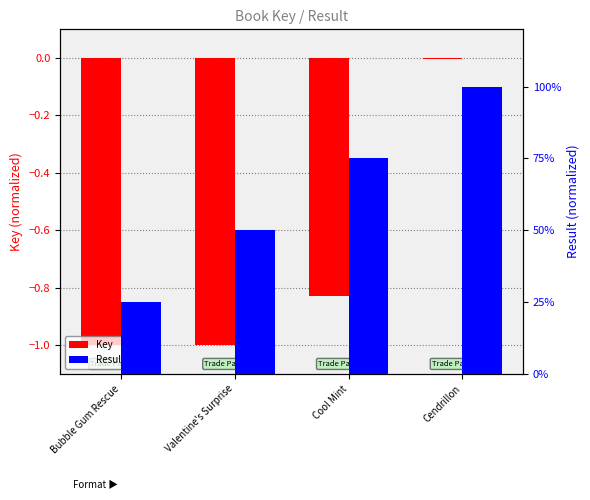

What is the difference between the highest and lowest values at Bubble Gum Rescue?

1.2